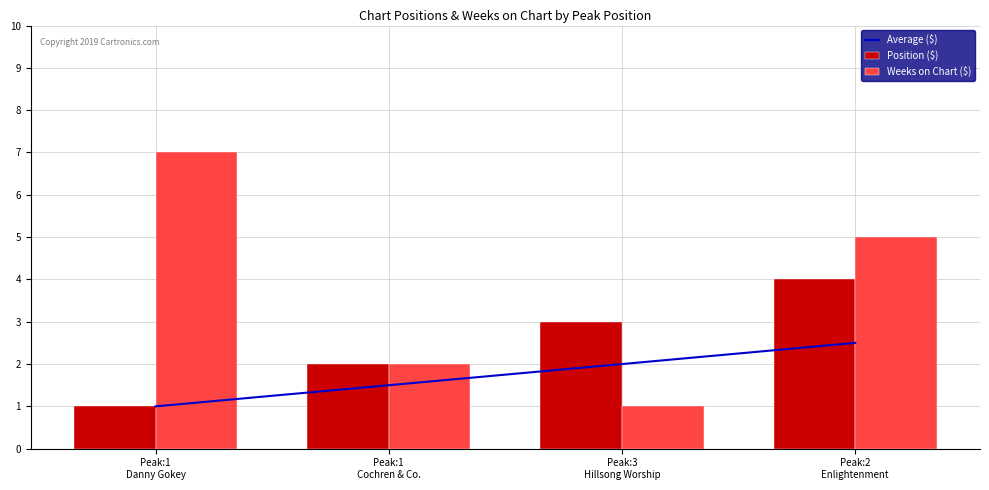

How many groups of bars are there?

4